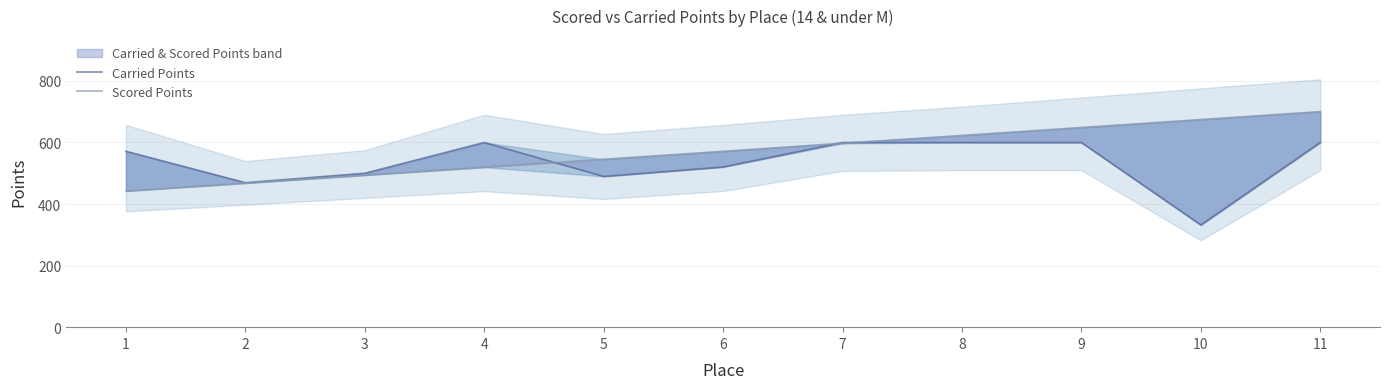

Reading left to right, extract all data points from this chart.

Carried Points: 1=571.4	2=469.4	3=500.0	4=600.0	5=489.8	6=520.4	7=600.0	8=600.0	9=600.0	10=332.0	11=600.0
Scored Points: 1=442.3	2=468.1	3=494.0	4=519.8	5=545.6	6=571.4	7=597.2	8=623.0	9=648.8	10=674.6	11=700.4